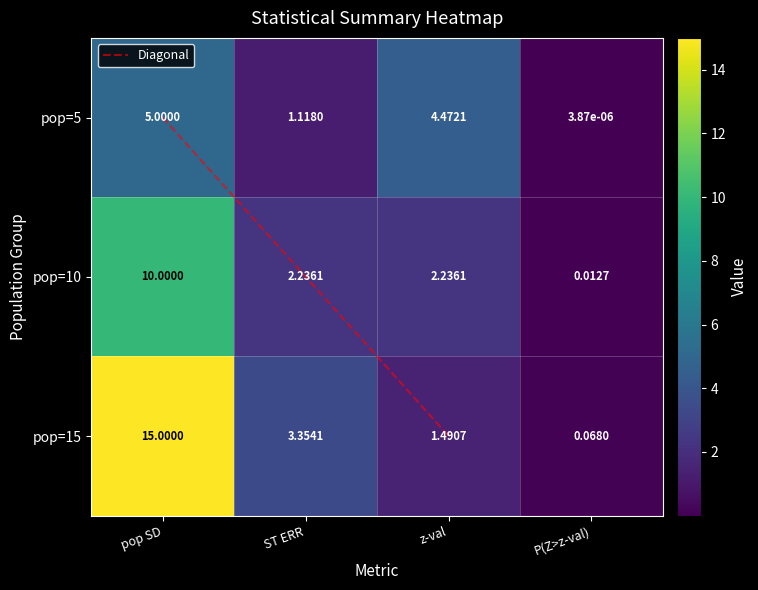

Which label corresponds to the smallest value in the chart?

P(Z>z-val)